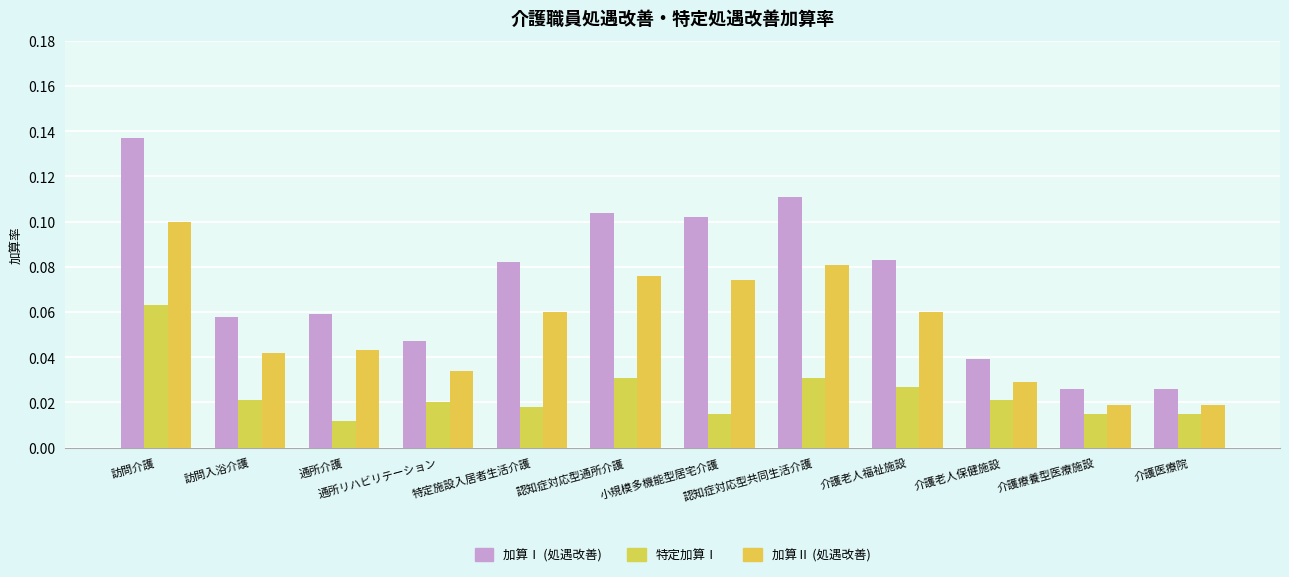

Reading left to right, list all the values displayed in this chart.

加算Ⅰ (処遇改善): 訪問介護=0.1	訪問入浴介護=0.1	通所介護=0.1	通所リハビリテーション=0.0	特定施設入居者生活介護=0.1	認知症対応型通所介護=0.1	小規模多機能型居宅介護=0.1	認知症対応型共同生活介護=0.1	介護老人福祉施設=0.1	介護老人保健施設=0.0	介護療養型医療施設=0.0	介護医療院=0.0
特定加算Ⅰ: 訪問介護=0.1	訪問入浴介護=0.0	通所介護=0.0	通所リハビリテーション=0.0	特定施設入居者生活介護=0.0	認知症対応型通所介護=0.0	小規模多機能型居宅介護=0.0	認知症対応型共同生活介護=0.0	介護老人福祉施設=0.0	介護老人保健施設=0.0	介護療養型医療施設=0.0	介護医療院=0.0
加算Ⅱ (処遇改善): 訪問介護=0.1	訪問入浴介護=0.0	通所介護=0.0	通所リハビリテーション=0.0	特定施設入居者生活介護=0.1	認知症対応型通所介護=0.1	小規模多機能型居宅介護=0.1	認知症対応型共同生活介護=0.1	介護老人福祉施設=0.1	介護老人保健施設=0.0	介護療養型医療施設=0.0	介護医療院=0.0